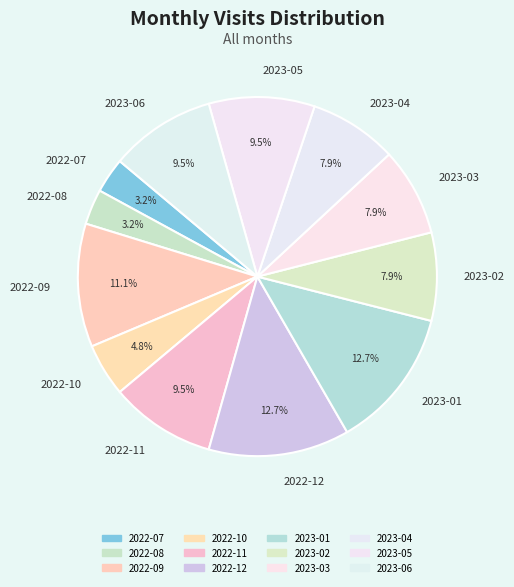

How much of the chart is everything except 2023-03?

92.1%